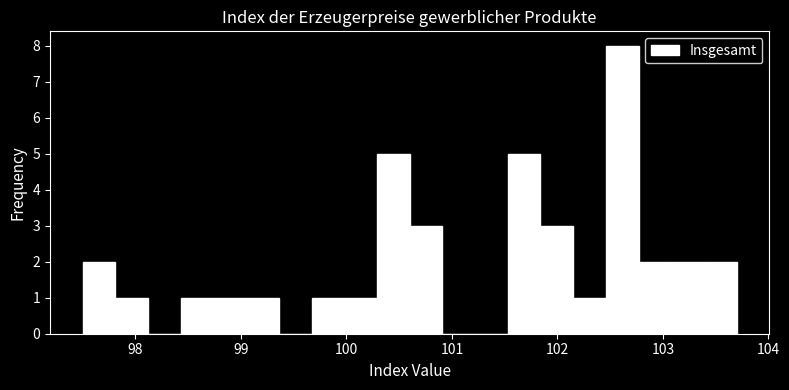

Read against the x-axis, roughly where is the centre of the tallest bar?

102.6